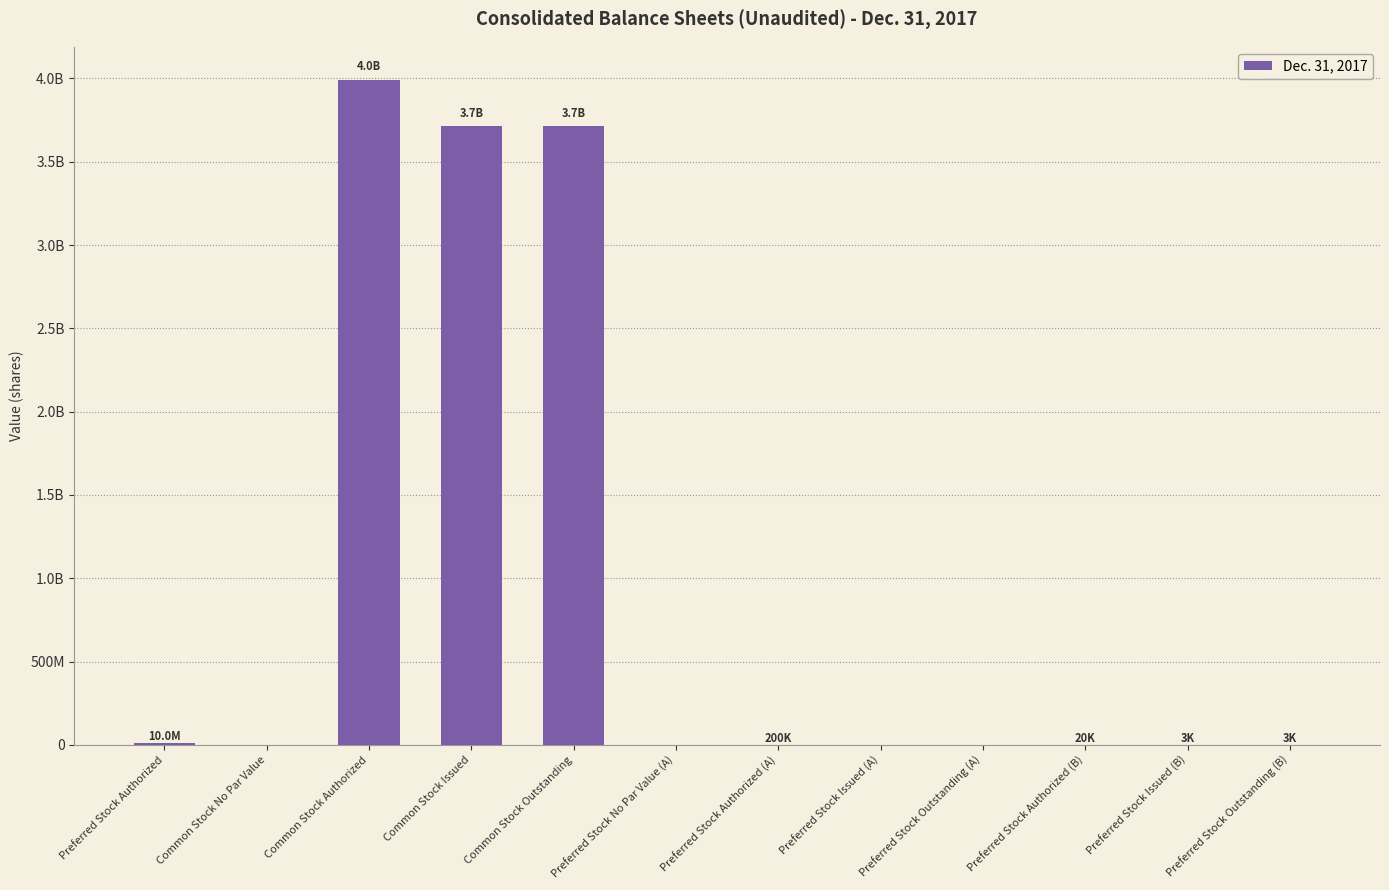

Reading left to right, transcribe all the data shown in this chart.

Preferred Stock Authorized=10000000	Common Stock No Par Value=0	Common Stock Authorized=3990000000	Common Stock Issued=3711859957	Common Stock Outstanding=3711859957	Preferred Stock No Par Value (A)=0	Preferred Stock Authorized (A)=200000	Preferred Stock Issued (A)=0	Preferred Stock Outstanding (A)=0	Preferred Stock Authorized (B)=20000	Preferred Stock Issued (B)=3000	Preferred Stock Outstanding (B)=3000